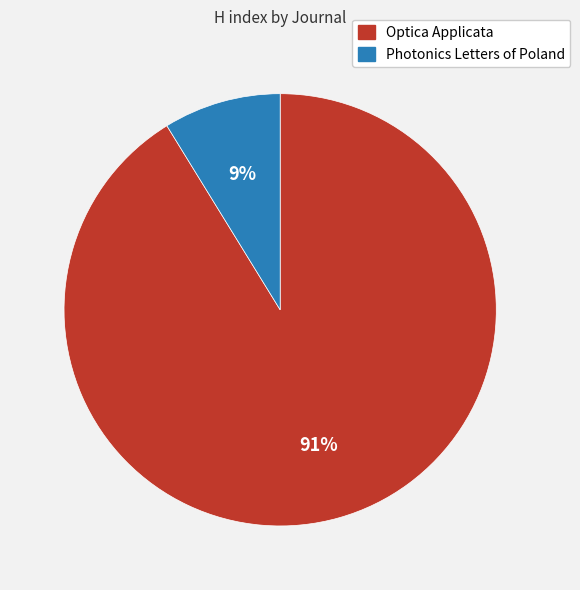

Is the sum of Optica Applicata and Photonics Letters of Poland greater than half?

Yes